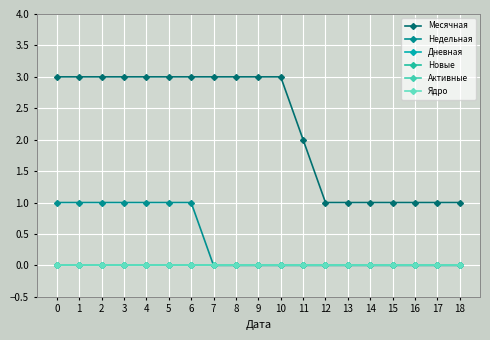

What is the sum of all Недельная values?

7